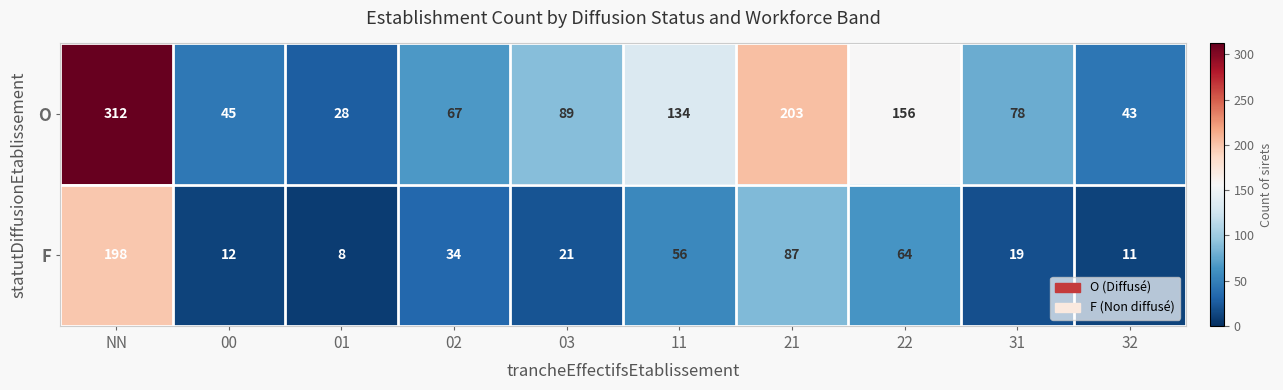

What value does the O series have at 02, to the nearest 50?

50